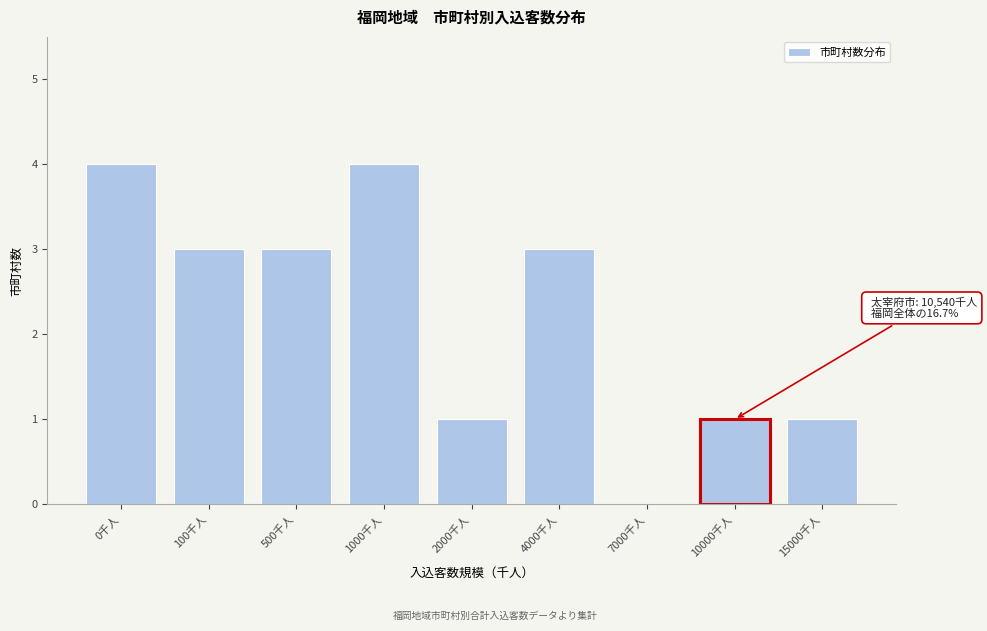

Reading left to right, list all the values displayed in this chart.

0千人=4	100千人=3	500千人=3	1000千人=4	2000千人=1	4000千人=3	7000千人=0	10000千人=1	15000千人=1